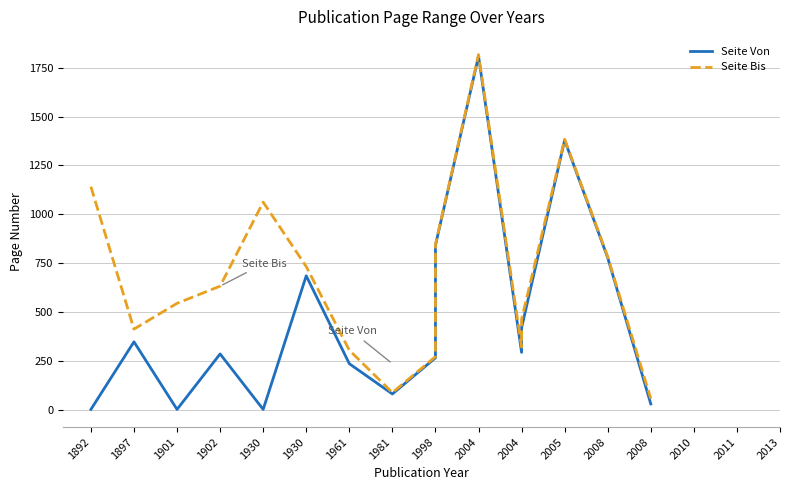

Does the chart display data point markers on the line(s)?

No